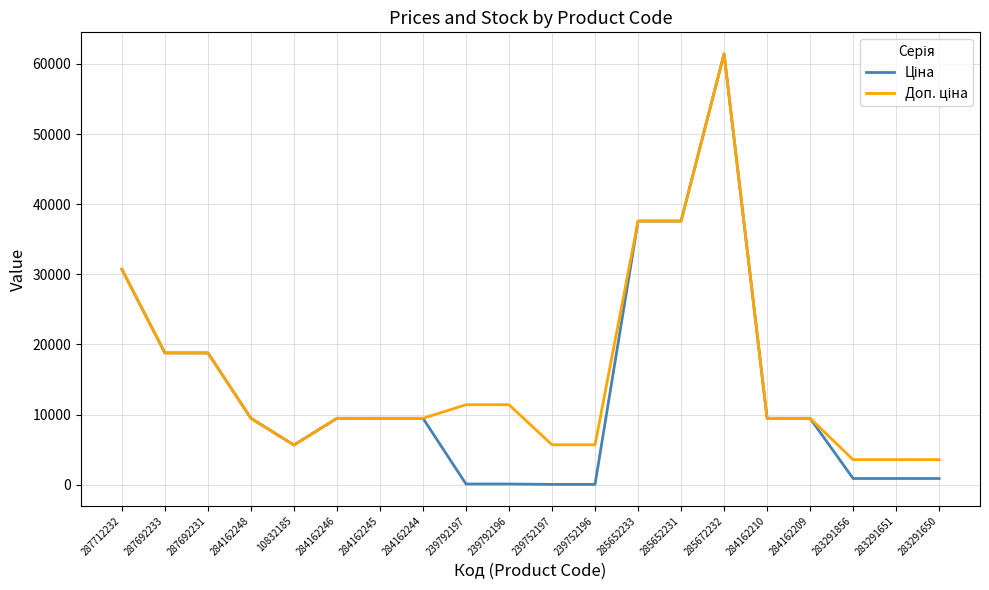

At which category is the sum across all series the highest?

285672232